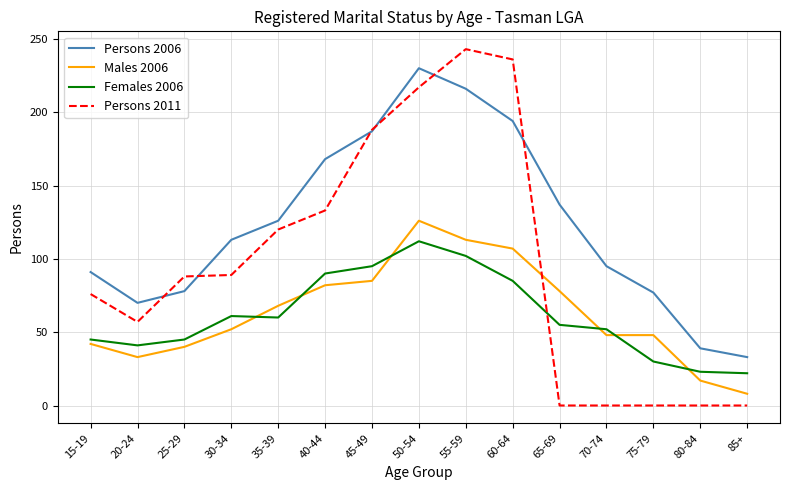

What is the greatest value displayed?

243